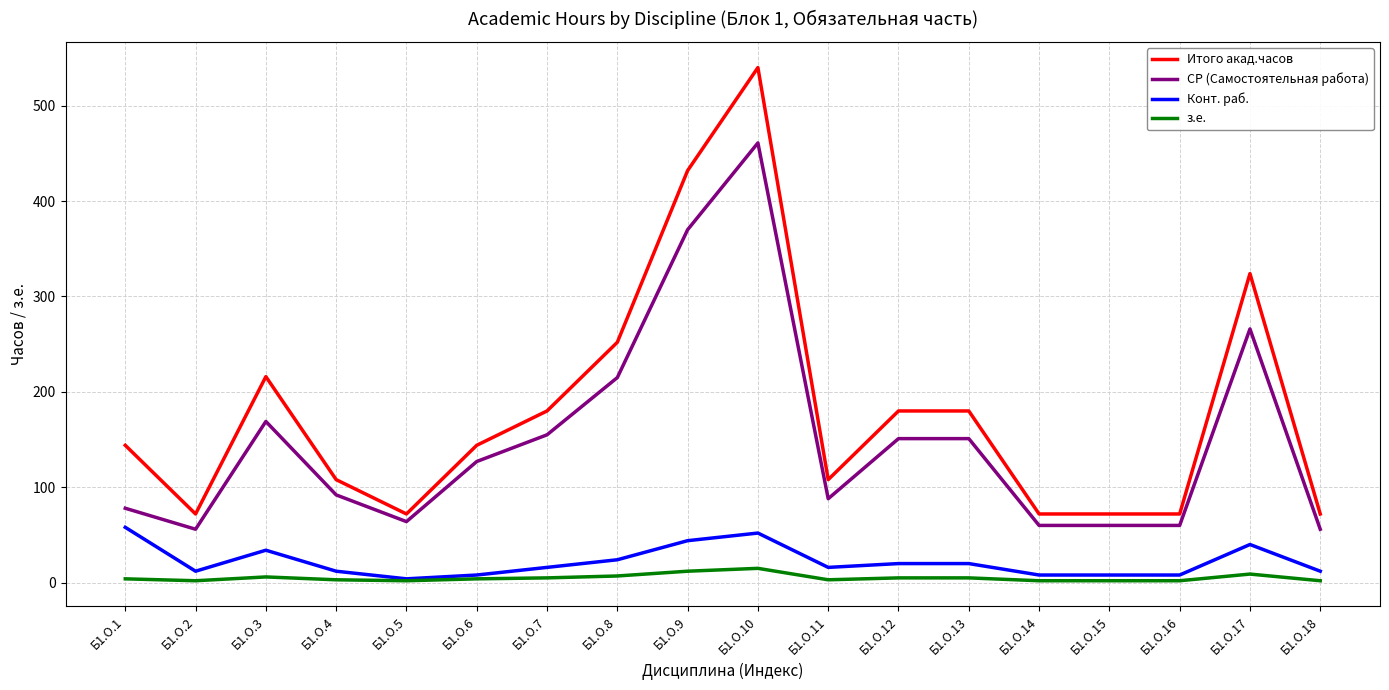

True or false: Итого акад.часов and Конт. раб. cross at least once.

False